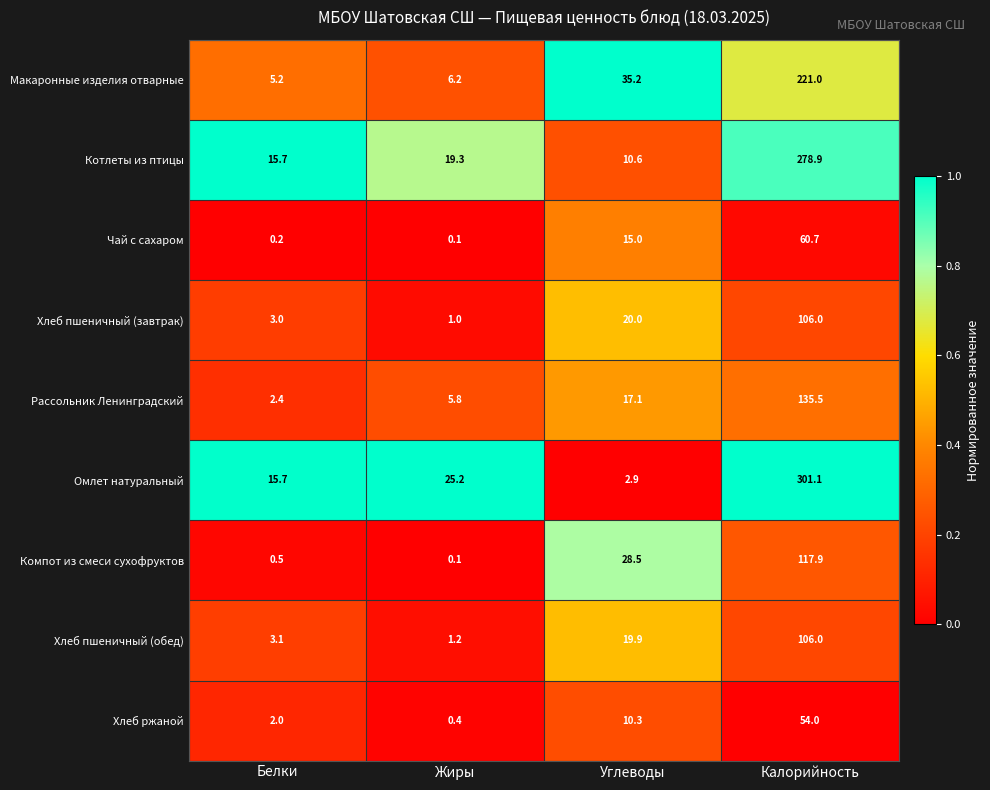

At which category does the chart reach its minimum across all series?

Жиры